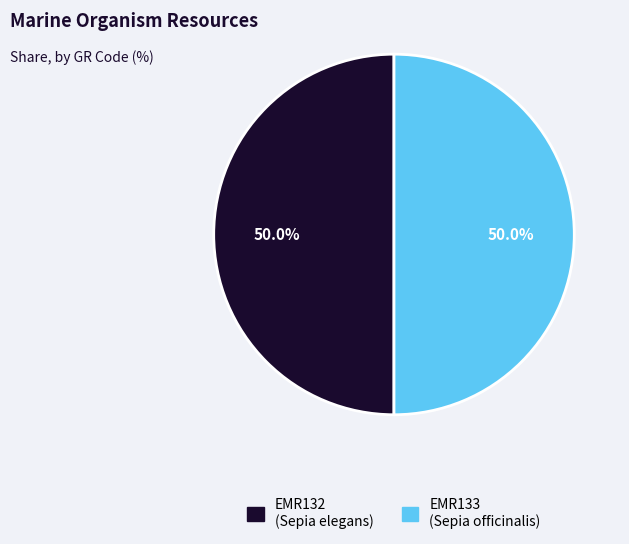

Combined, do EMR133 and EMR132 account for over 50%?

Yes